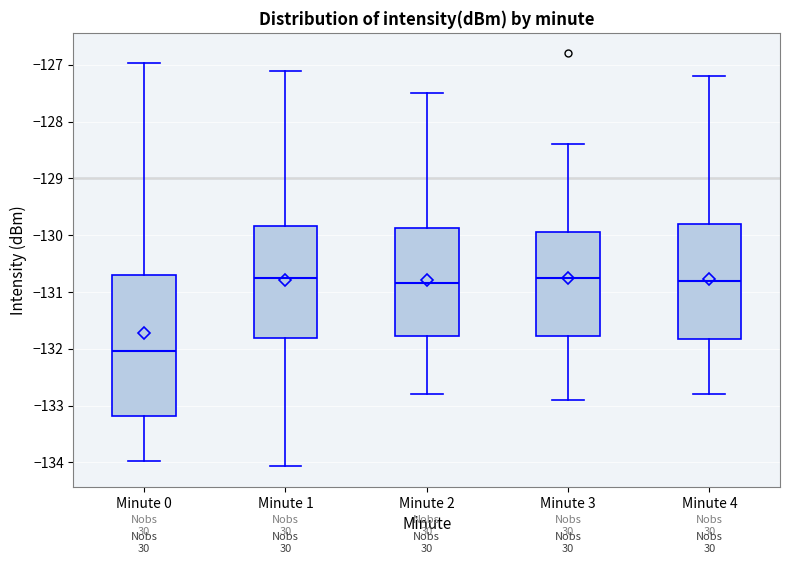

Where does the upper whisker of the box for Minute 3 end on the y-axis? The values are not printed on the chart, so give them approximately, as read against the axis.

-128.4